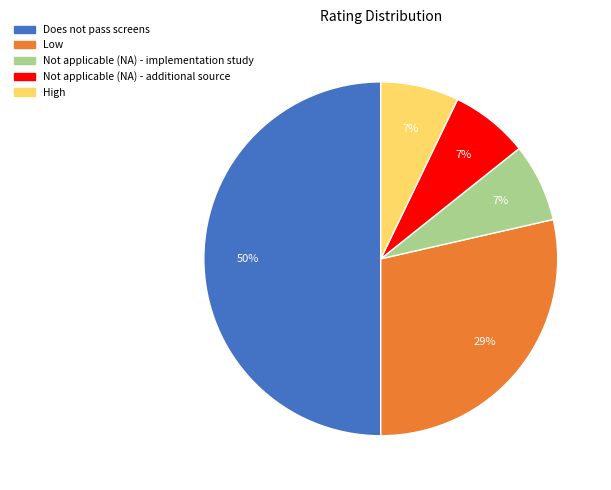

To the nearest percent, what percentage of the pie is Low?

29%